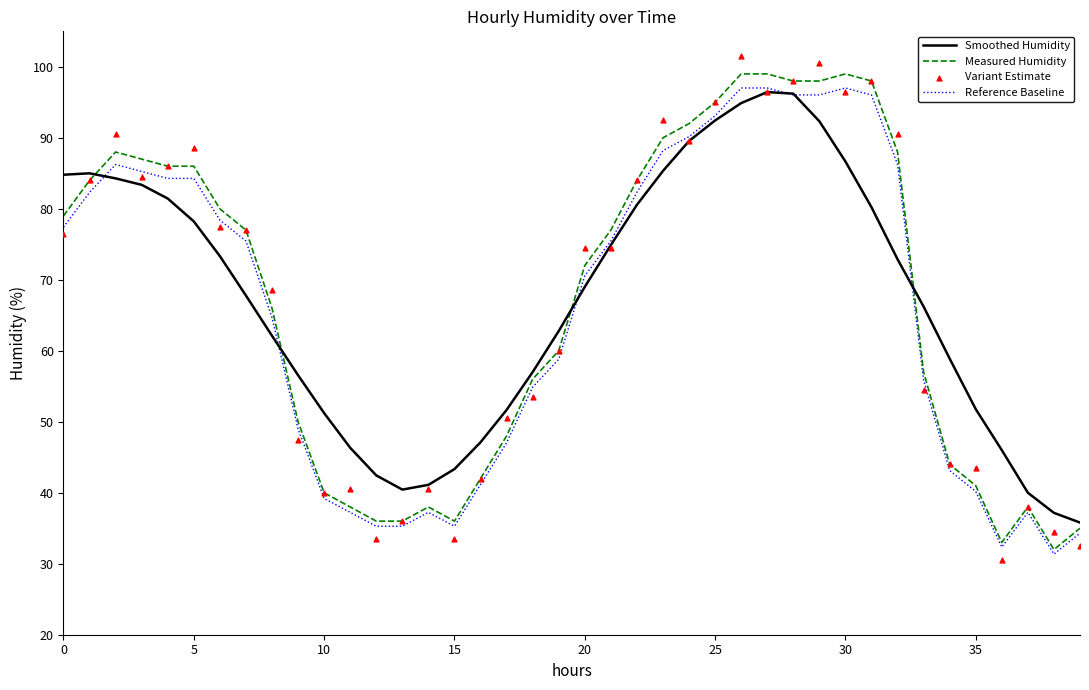

What are all the series names shown in the legend?

Smoothed Humidity, Measured Humidity, Reference Baseline, Variant Estimate